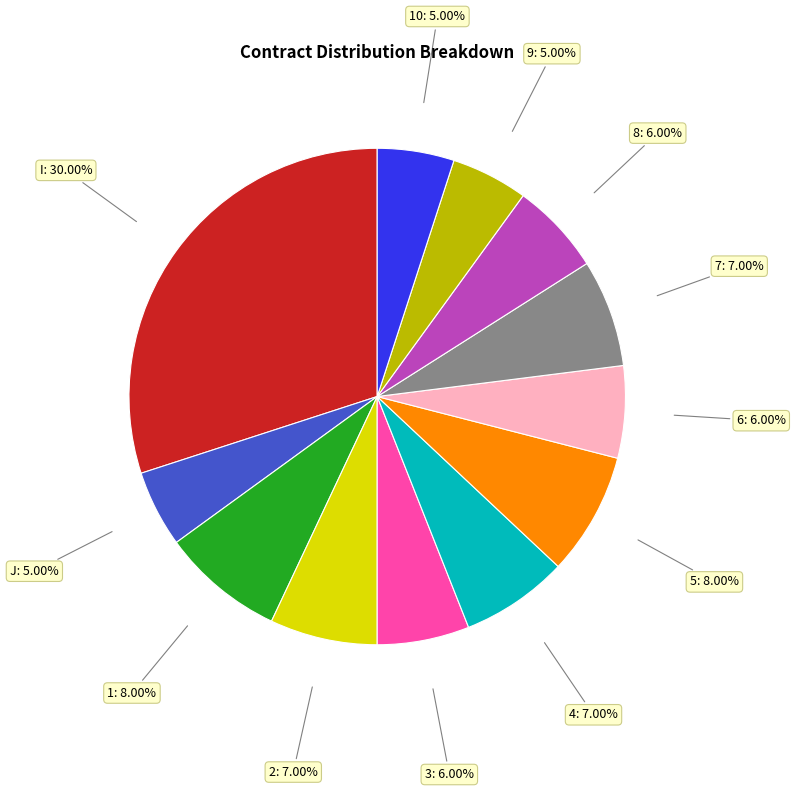

Is there a majority slice in this chart?

No